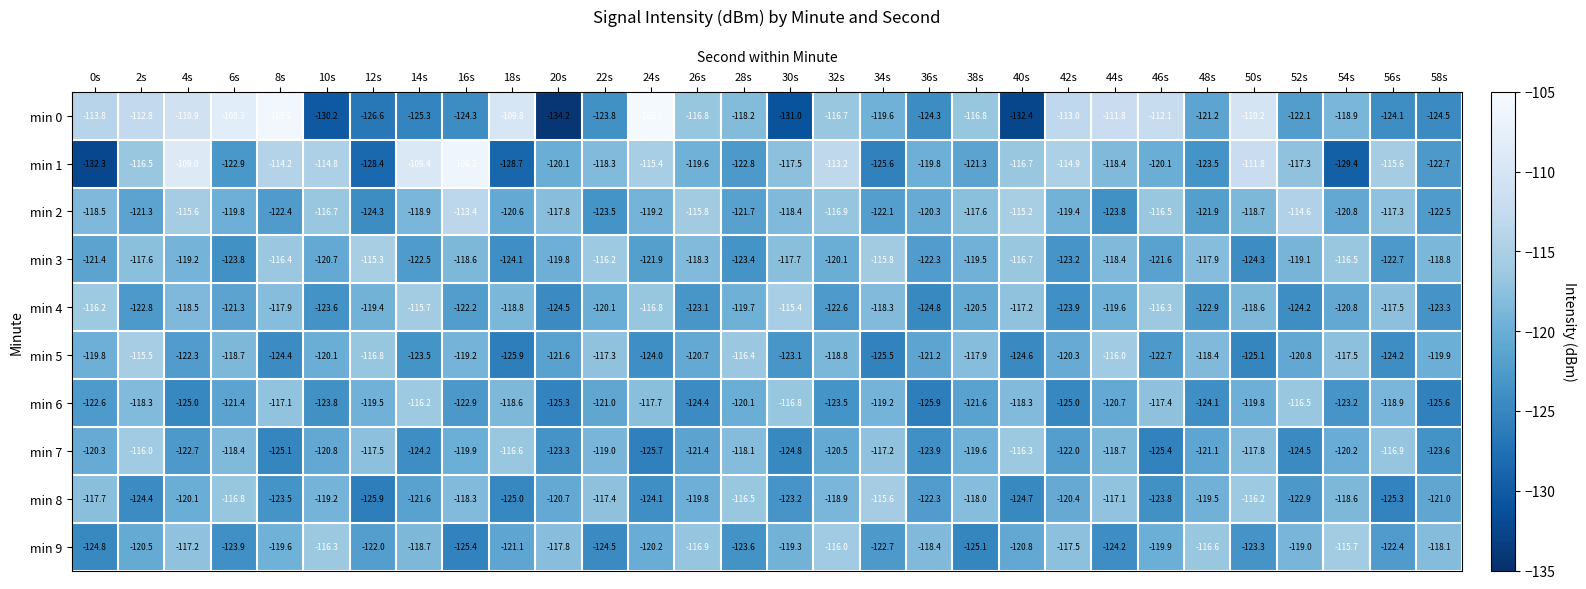

At which label is min 3 closest to -119?

52s